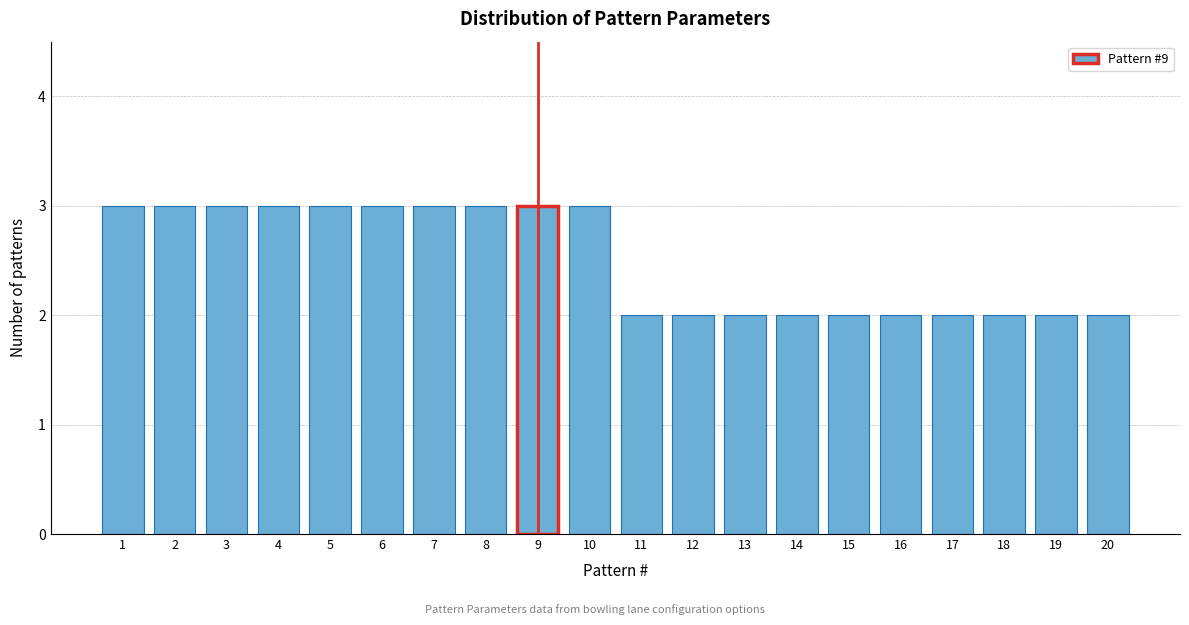

Reading left to right, extract all data points from this chart.

1=3	2=3	3=3	4=3	5=3	6=3	7=3	8=3	9=3	10=3	11=2	12=2	13=2	14=2	15=2	16=2	17=2	18=2	19=2	20=2